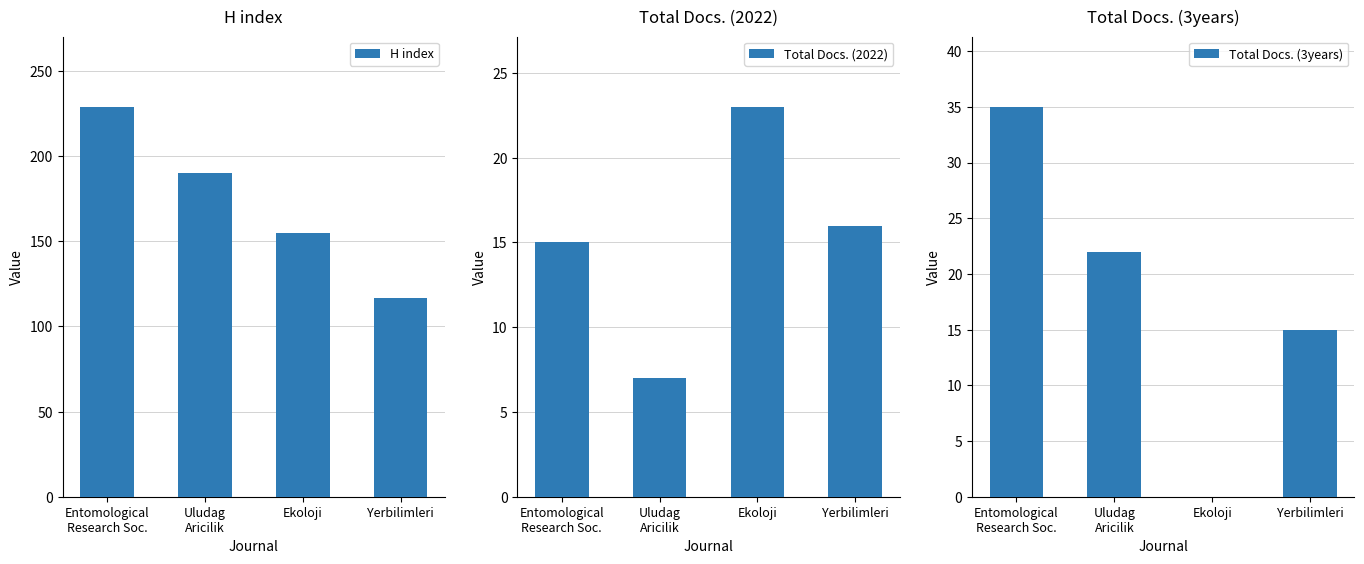

The value of Total Docs. (2022) at Uludag
Aricilik is 5. True or false?

False